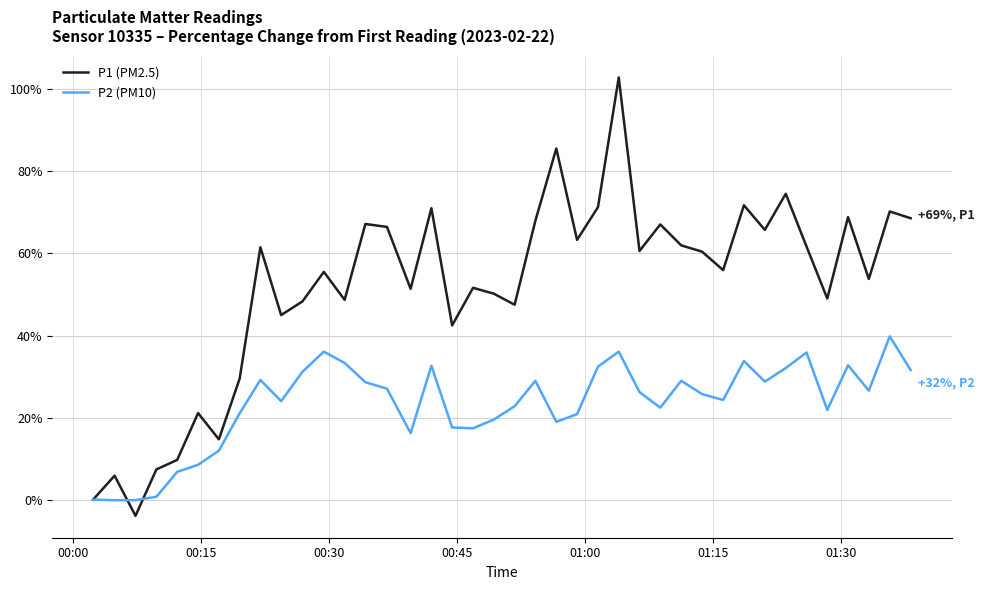

Which series has the largest total across all categories?

P1 (PM2.5)